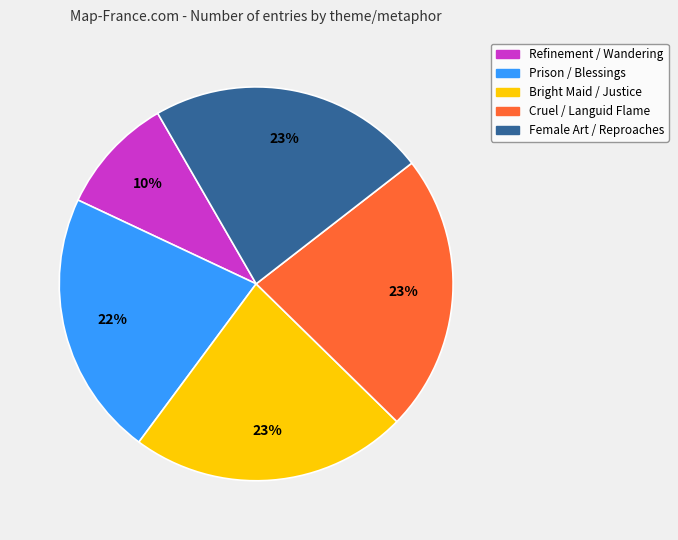

True or false: Prison / Blessings accounts for 22% of the total.

True